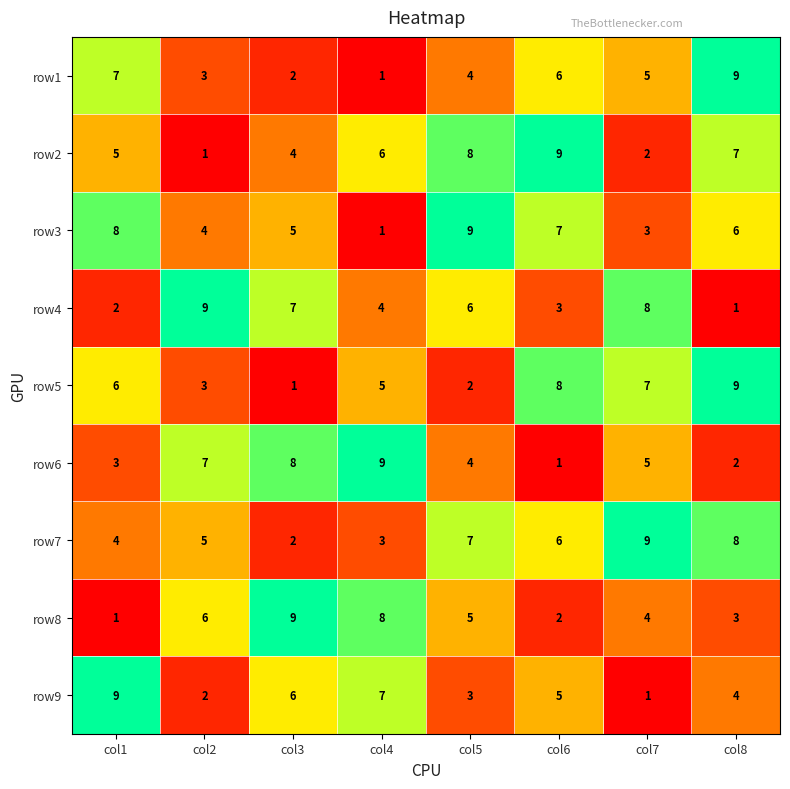

Where is row7 nearest to the value 5?

col2